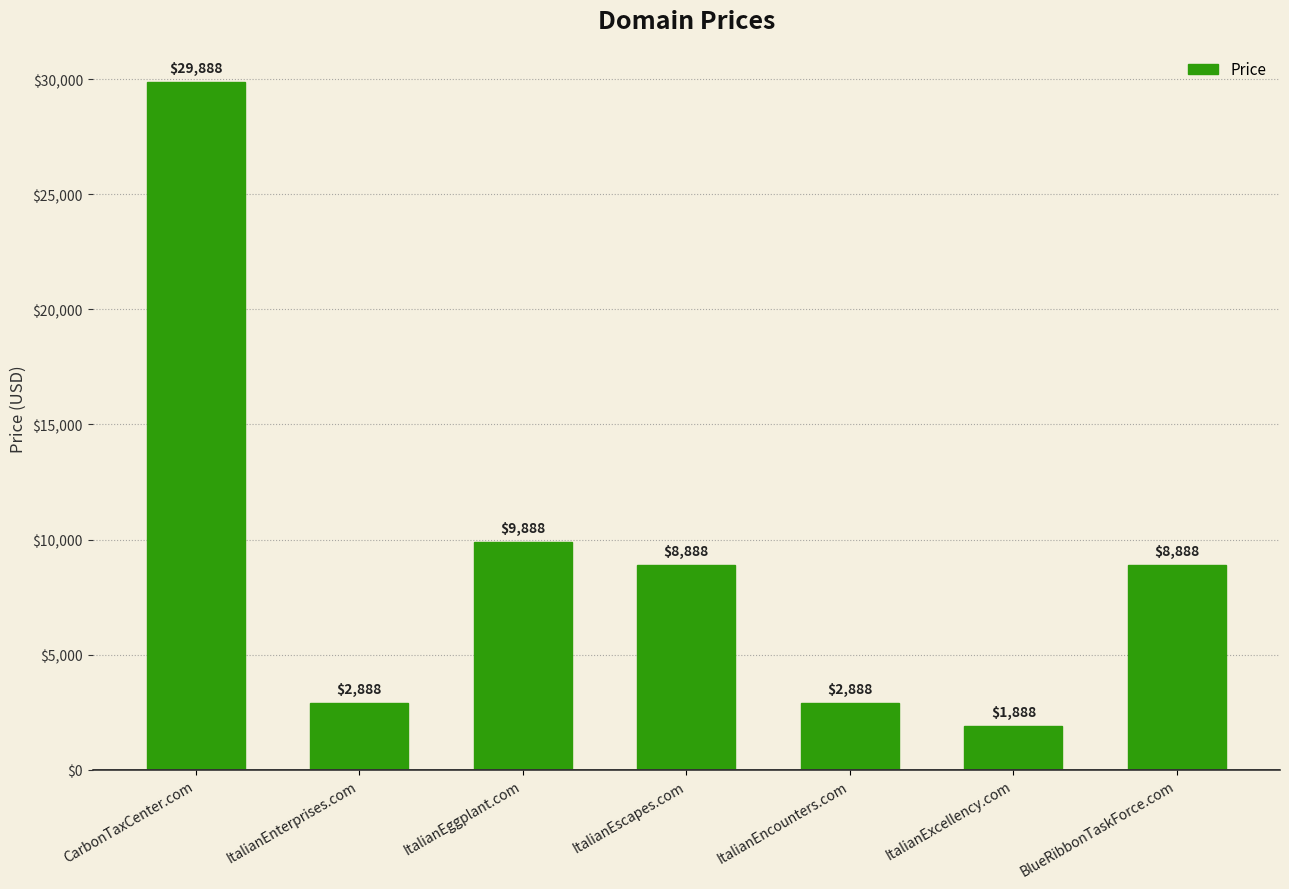

What is the average value?

9317